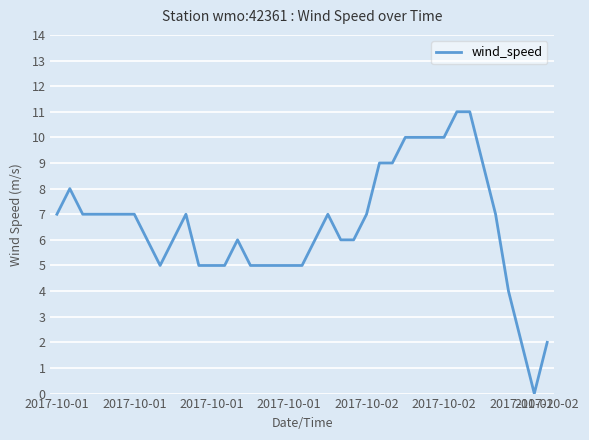

Reading left to right, extract all data points from this chart.

7	8	7	7	7	7	7	6	5	6	7	5	5	5	6	5	5	5	5	5	6	7	6	6	7	9	9	10	10	10	10	11	11	9	7	4	2	0	2